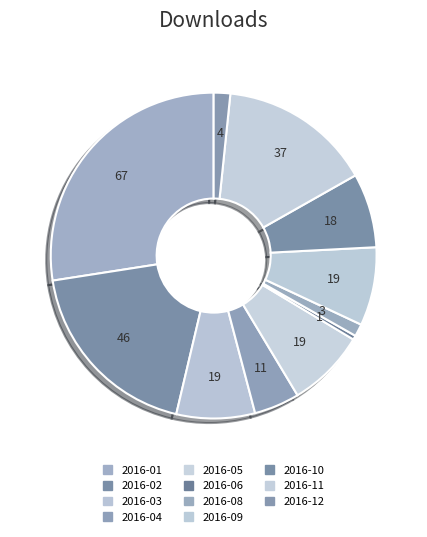

Rank the categories by value from highest to lowest.

2016-01, 2016-02, 2016-11, 2016-03, 2016-05, 2016-09, 2016-10, 2016-04, 2016-12, 2016-08, 2016-06, 2016-07